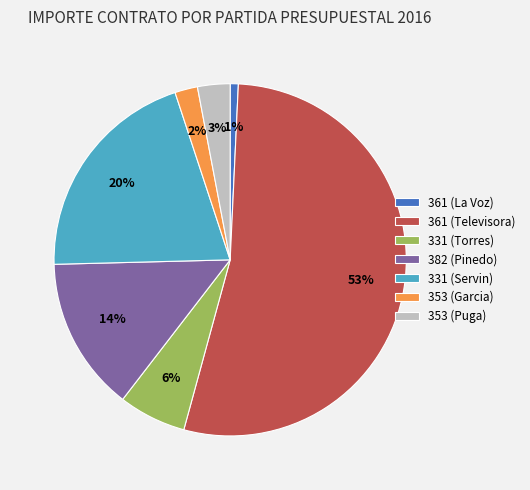

Is it true that 382 (Pinedo) is 14% of the pie?

True